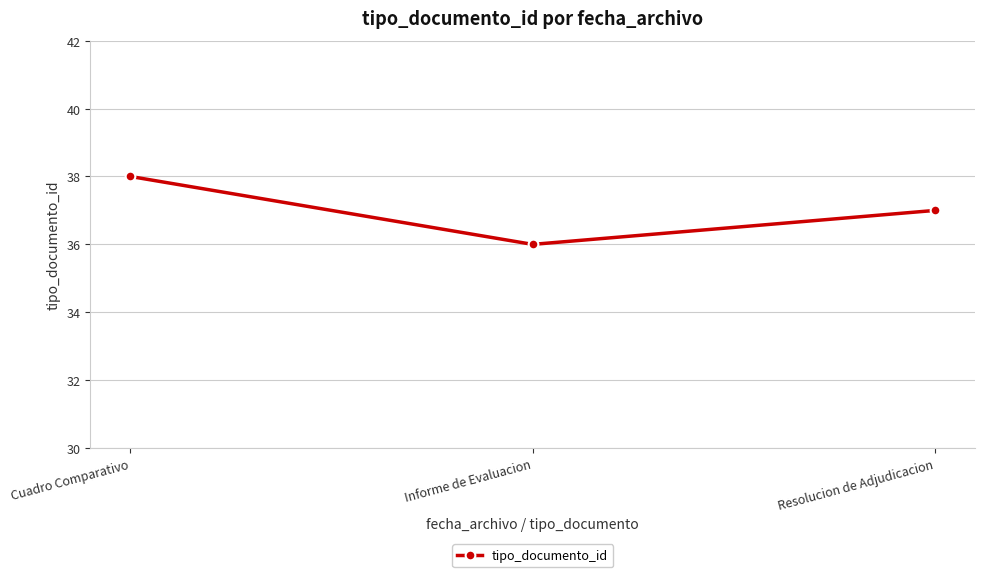

Between Informe de Evaluacion and Cuadro Comparativo, which is larger?

Cuadro Comparativo